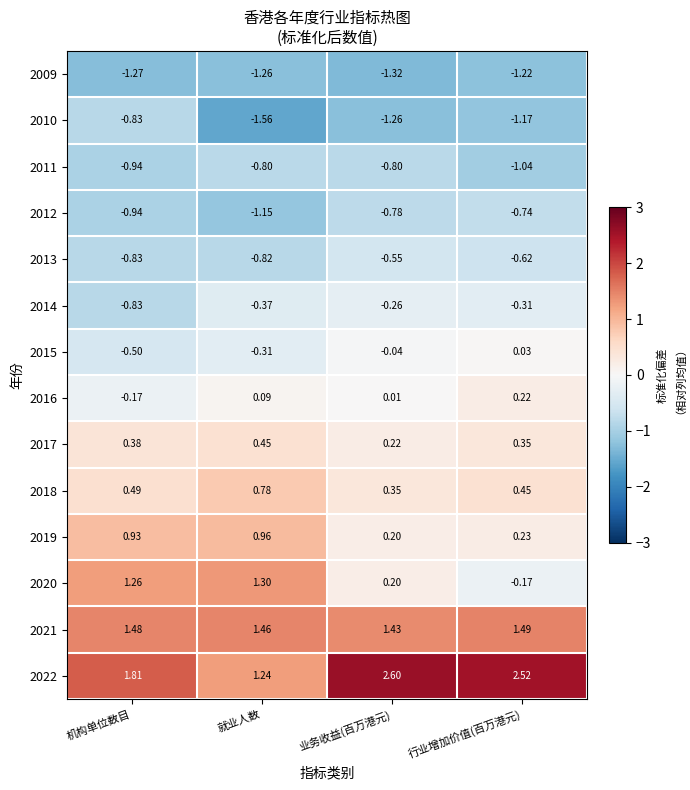

What is the spread (max minus min) of values at 机构单位数目?

3.1